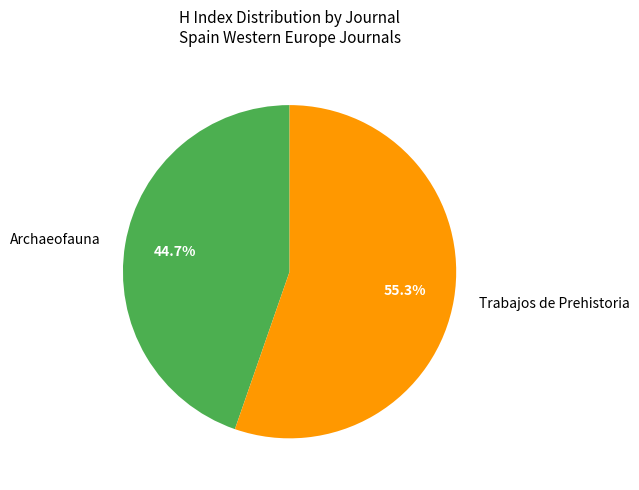

What percentage is NOT represented by Archaeofauna?

55.3%